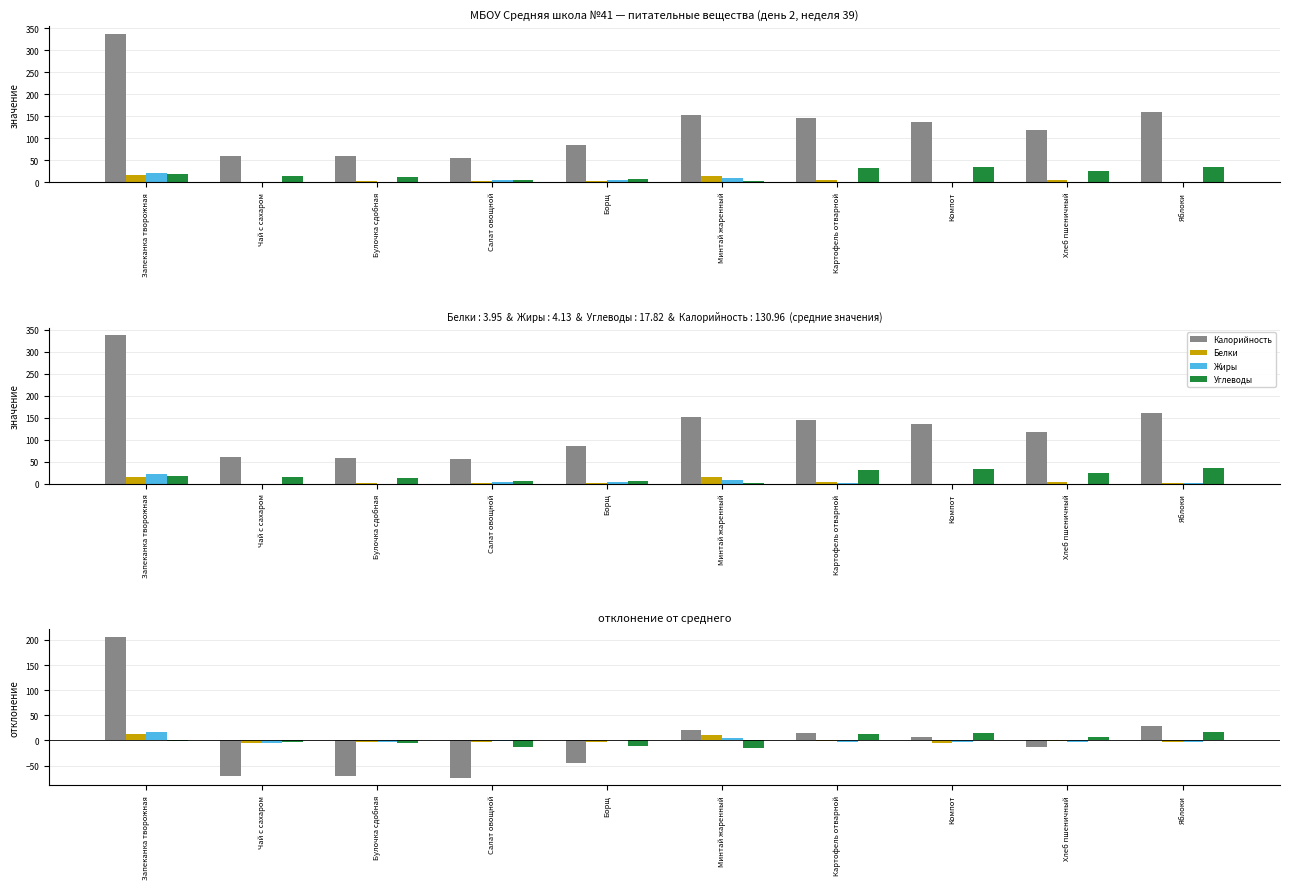

What value does the Белки series have at Яблоки?

-3.6